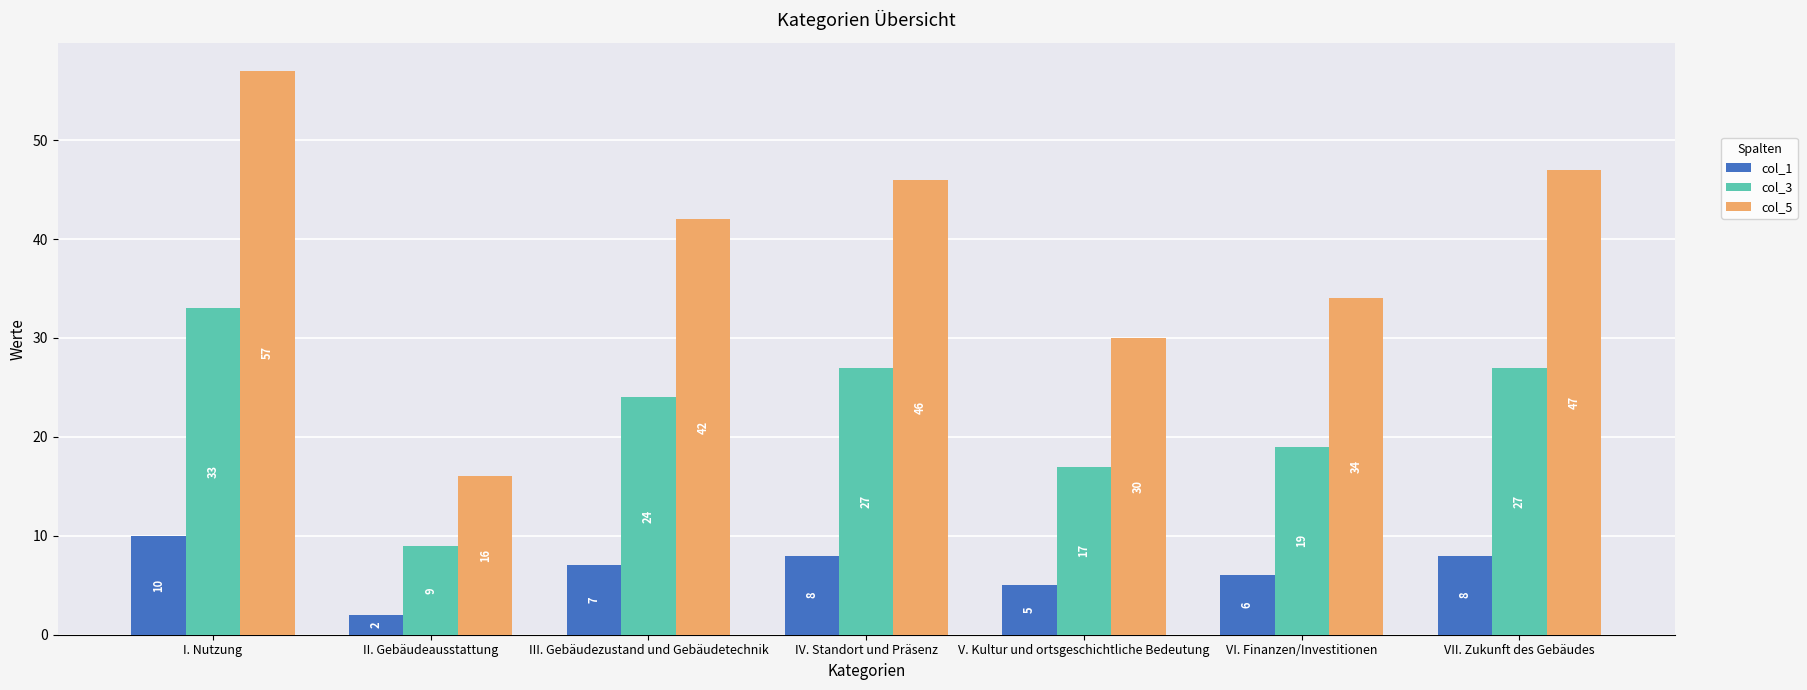

Rank the series by their average value, from lowest to highest.

col_1, col_3, col_5